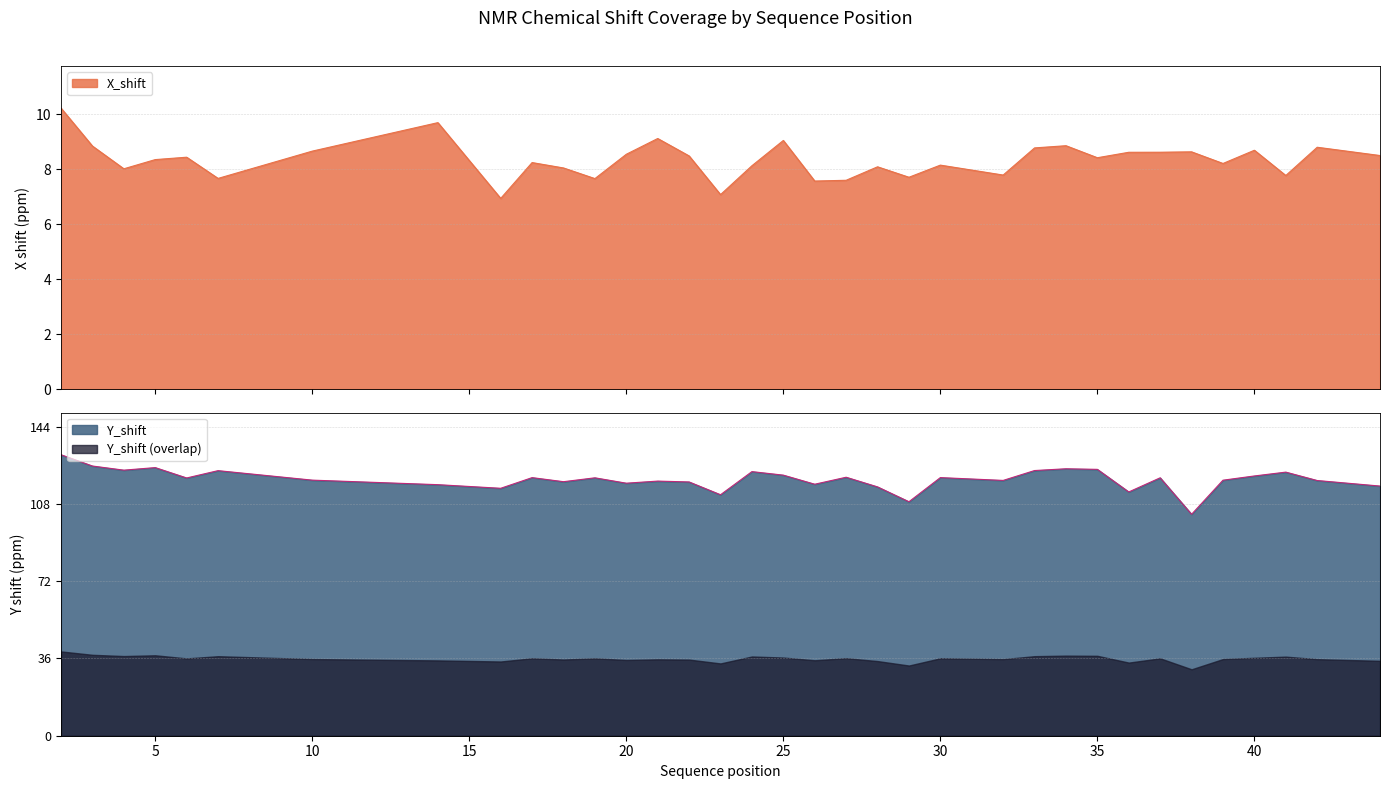

Between 2 and 26, which series saw the biggest shift?

X_shift